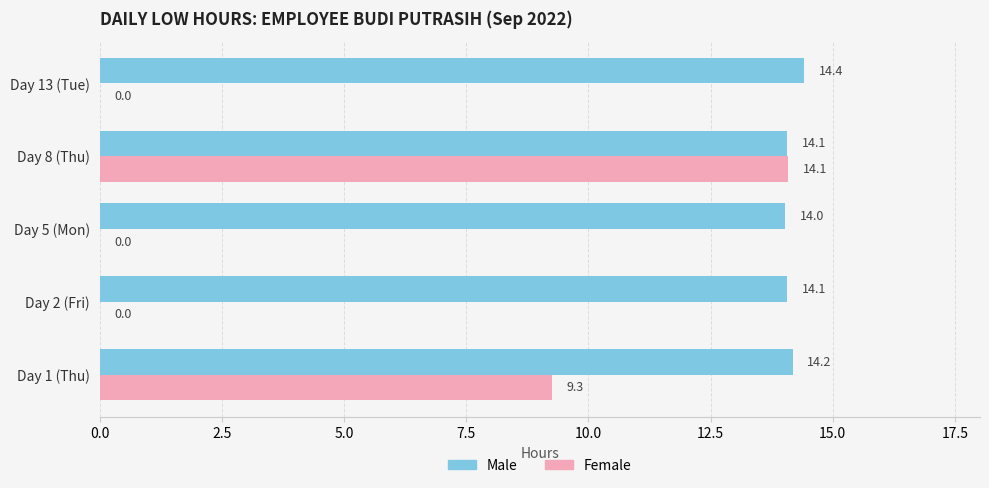

Which label corresponds to the largest value in the chart?

Day 13 (Tue)